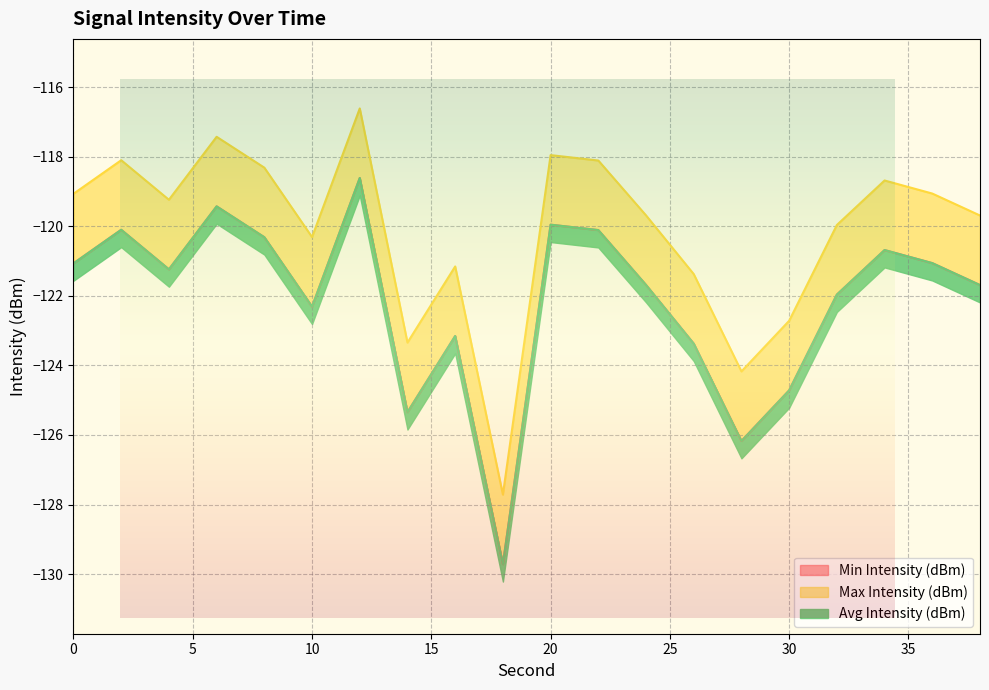

At which label does Avg Intensity (dBm) first exceed -121?

2